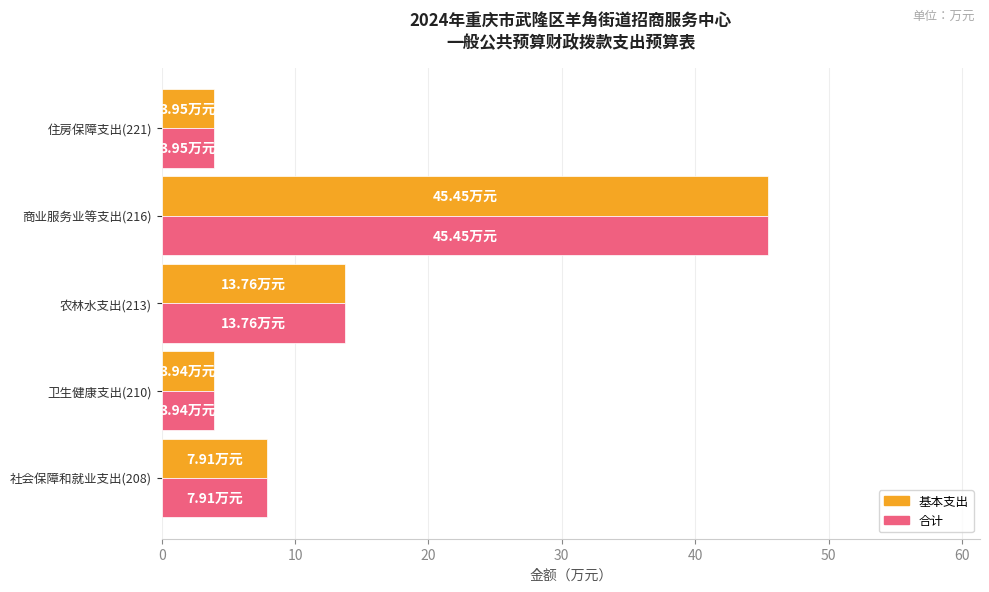

At which category is the sum across all series the highest?

商业服务业等支出(216)